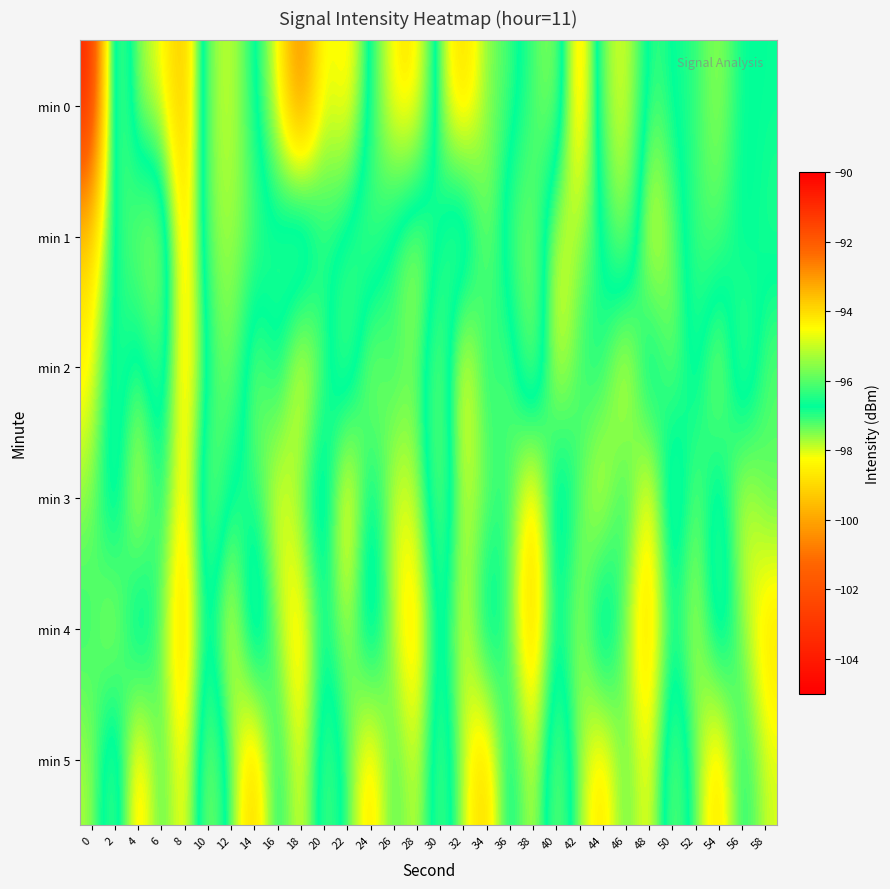

Rank the series at 52 from lowest to highest value.

min 4, min 3, min 5, min 0, min 1, min 2